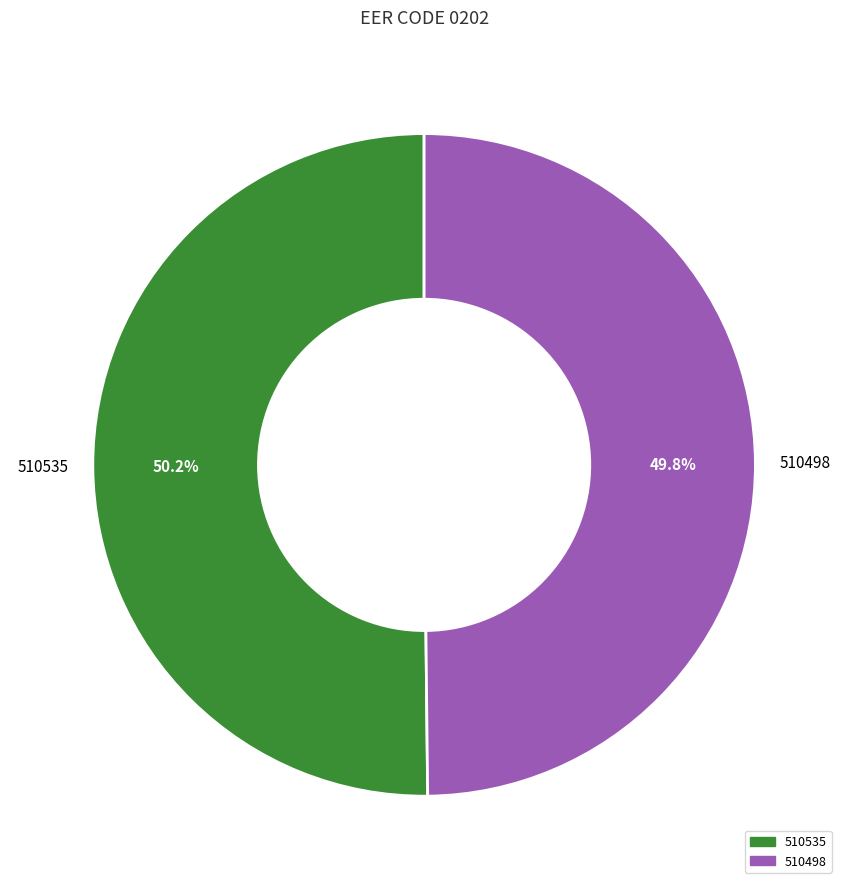

How much of the chart is everything except 510498?

50.2%